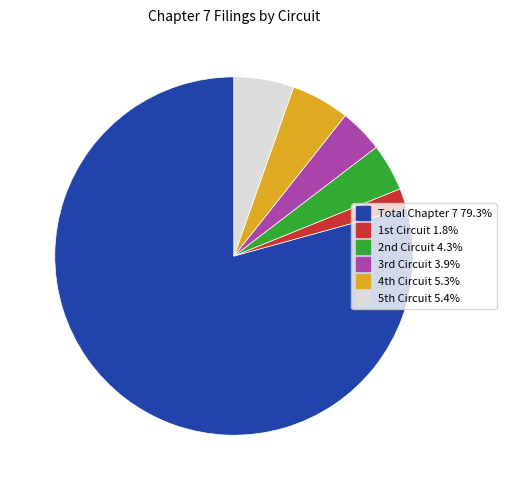

Count the number of slices in the pie.

6